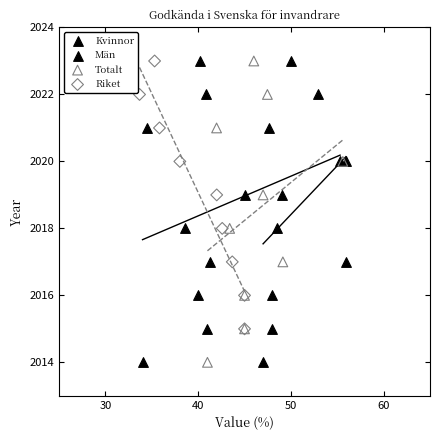

What are all the series names shown in the legend?

Kvinnor, Män, Totalt, Riket